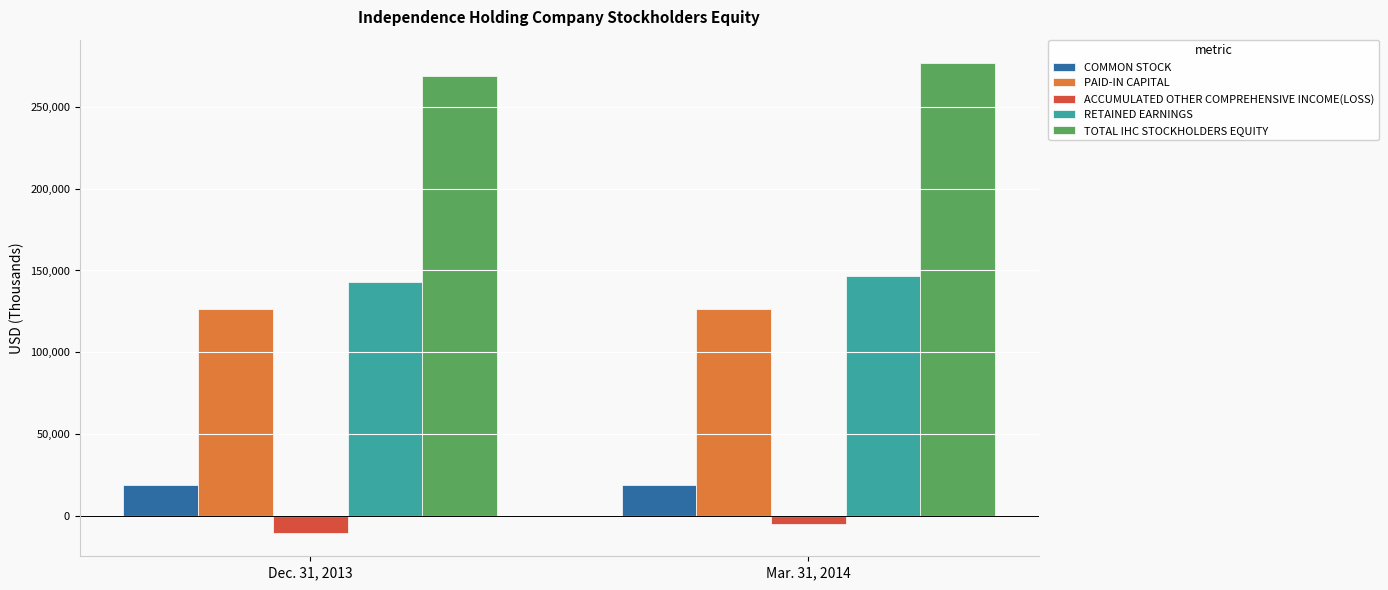

Rank the series at Dec. 31, 2013 from highest to lowest value.

TOTAL IHC STOCKHOLDERS EQUITY, RETAINED EARNINGS, PAID-IN CAPITAL, COMMON STOCK, ACCUMULATED OTHER COMPREHENSIVE INCOME(LOSS)